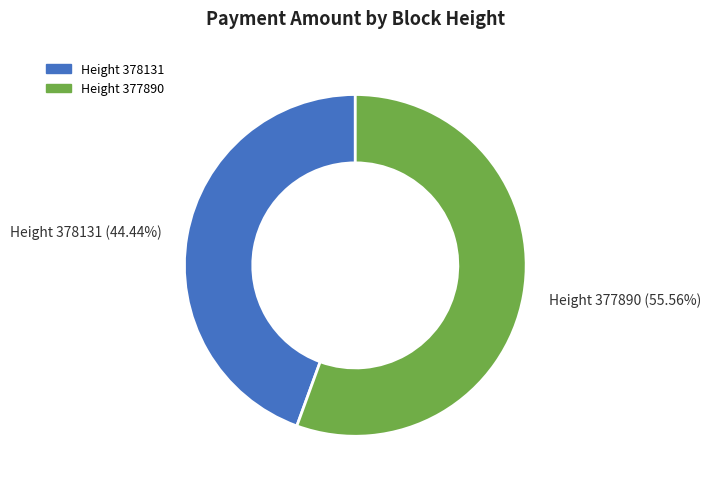

Is there any slice that represents more than half of the pie?

Yes